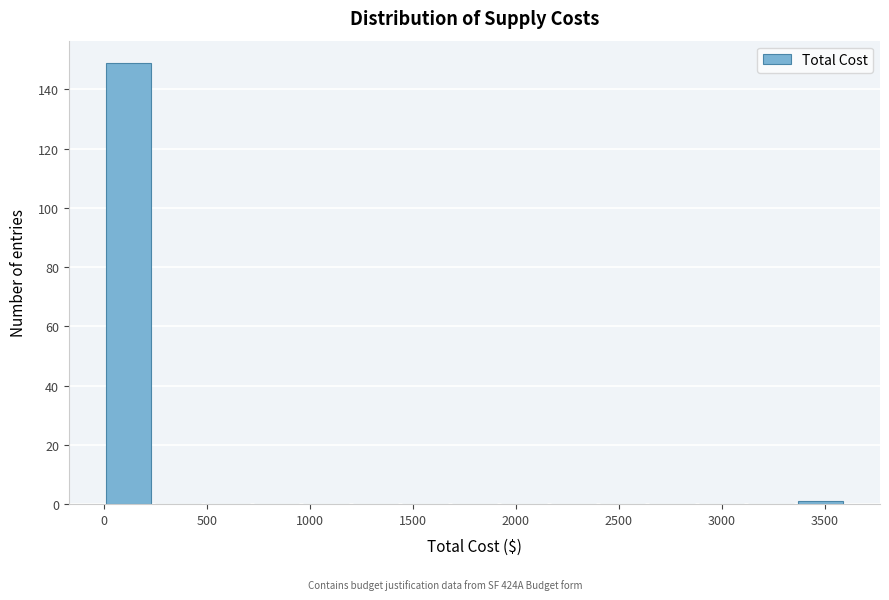

Reading left to right, transcribe this chart: for each bar, give the range it covers on the x-axis and its height. Neither the bar edges nor the heights are printed on the chart, so give them approximately, as read against the axes.

0 to 240: 150
240 to 480: 0
480 to 720: 0
720 to 960: 0
960 to 1200: 0
1200 to 1440: 0
1440 to 1680: 0
1680 to 1920: 0
1920 to 2160: 0
2160 to 2400: 0
2400 to 2640: 0
2640 to 2880: 0
2880 to 3120: 0
3120 to 3360: 0
3360 to 3600: under 2